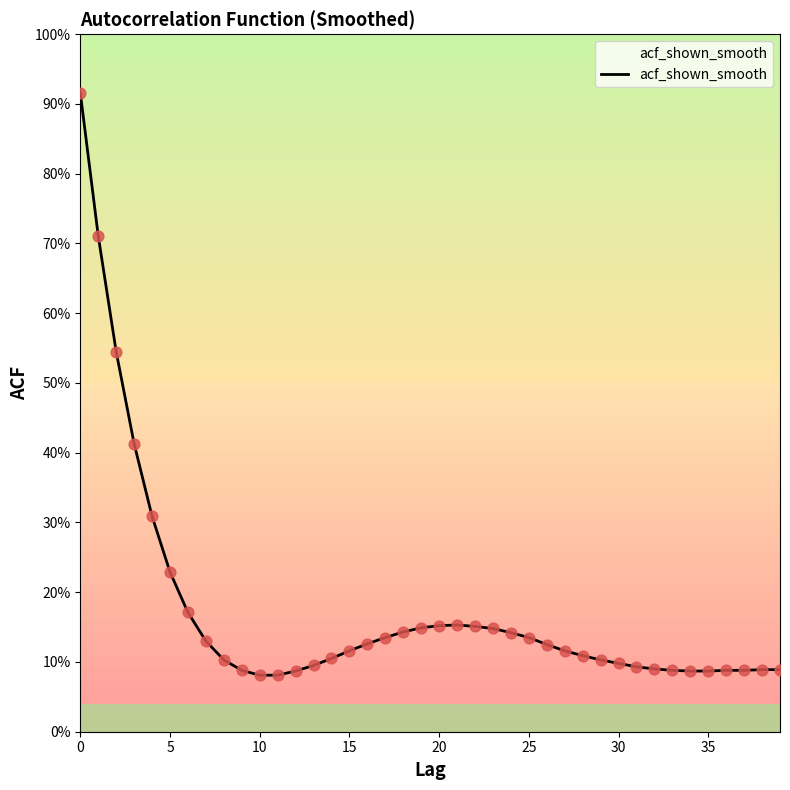

Is this an area chart (filled region under the line)?

Yes